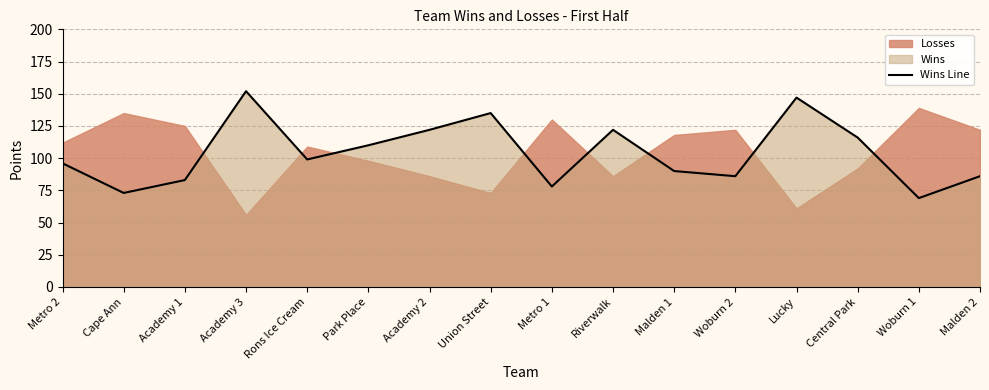

Reading left to right, what are all the values shown in this chart?

Metro 2=96	Cape Ann=73	Academy 1=83	Academy 3=152	Rons Ice Cream=99	Park Place=110	Academy 2=122	Union Street=135	Metro 1=78	Riverwalk=122	Malden 1=90	Woburn 2=86	Lucky=147	Central Park=116	Woburn 1=69	Malden 2=86